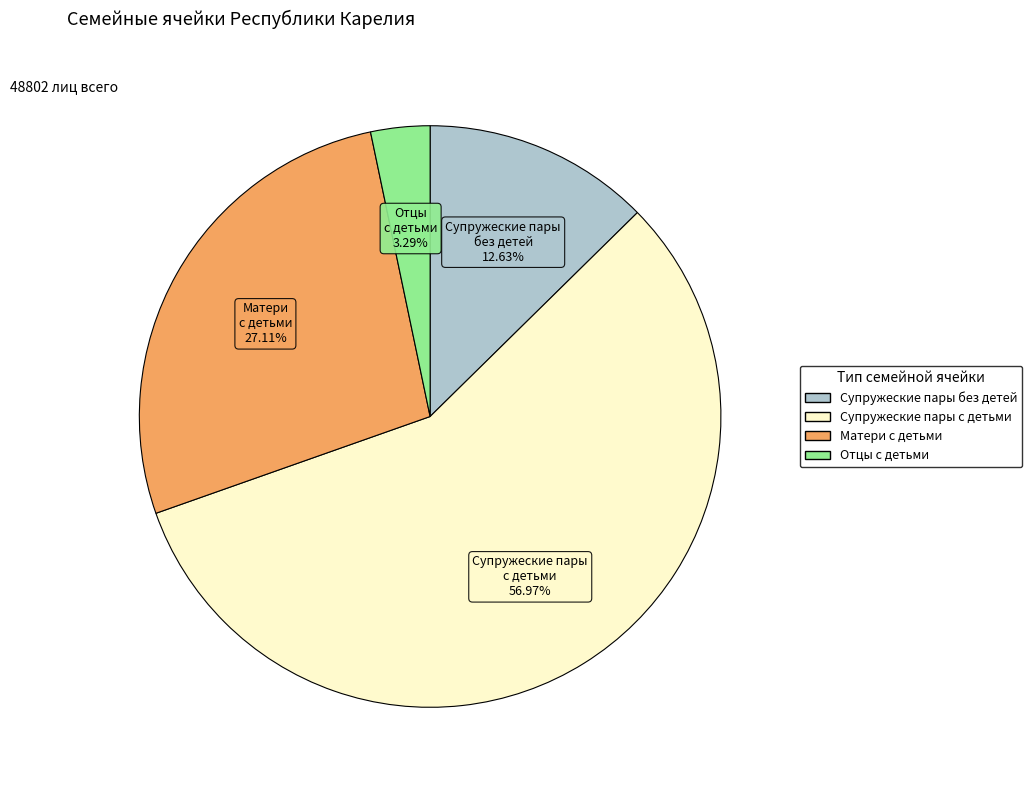

Rank the categories by value from lowest to highest.

Отцы с детьми, Супружеские пары без детей, Матери с детьми, Супружеские пары с детьми